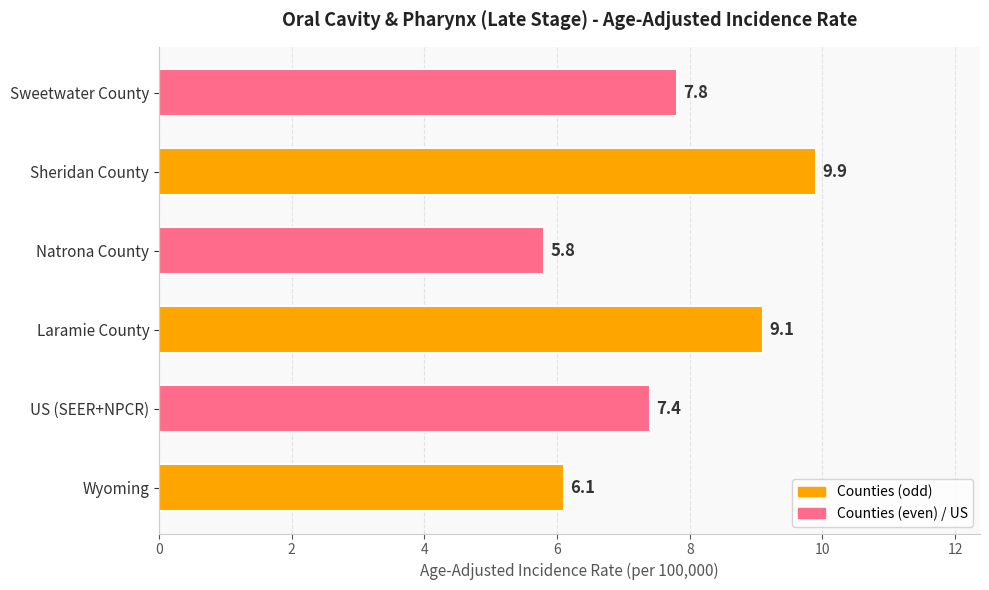

Where is the data nearest to the value 7?

US (SEER+NPCR)